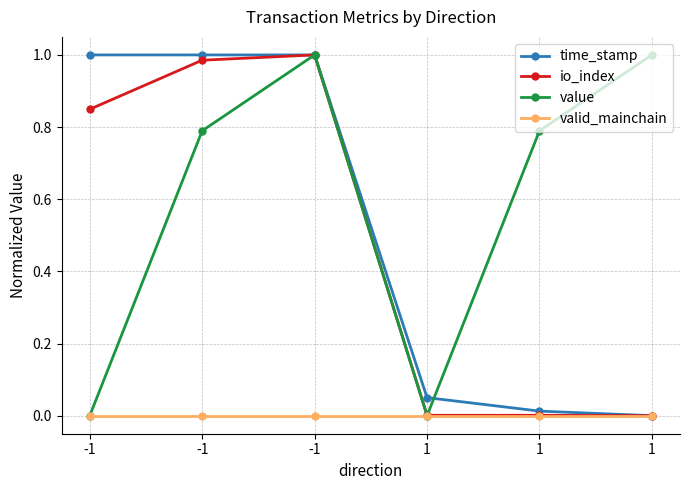

Reading left to right, extract all data points from this chart.

time_stamp: 1.0	1.0	1.0	0.1	0.0	0.0
io_index: 0.8	1.0	1.0	0.0	0.0	0.0
value: 0.0	0.8	1.0	0.0	0.8	1.0
valid_mainchain: 0.0	0.0	0.0	0.0	0.0	0.0